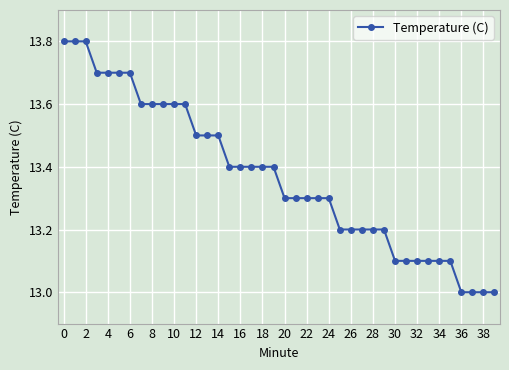

What is the difference between the second highest and minimum values?

0.8